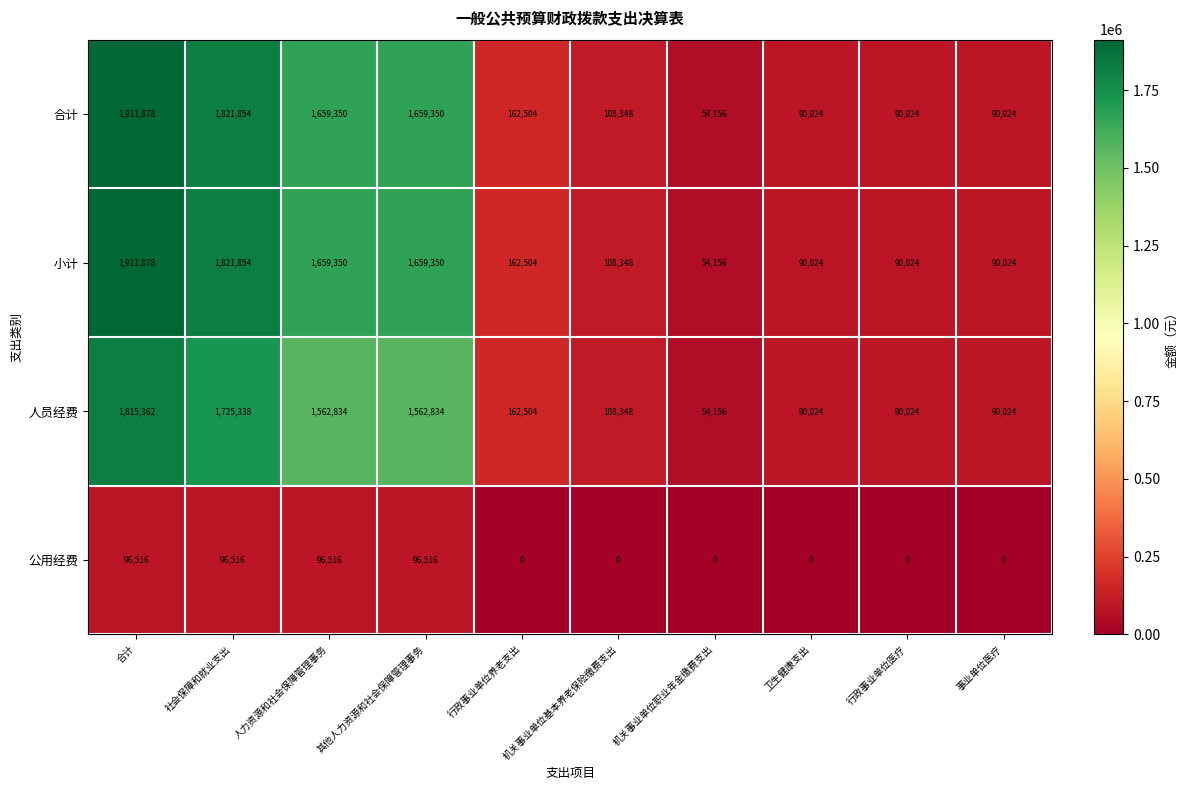

True or false: 小计 has a value of 157428 at 事业单位医疗.

False